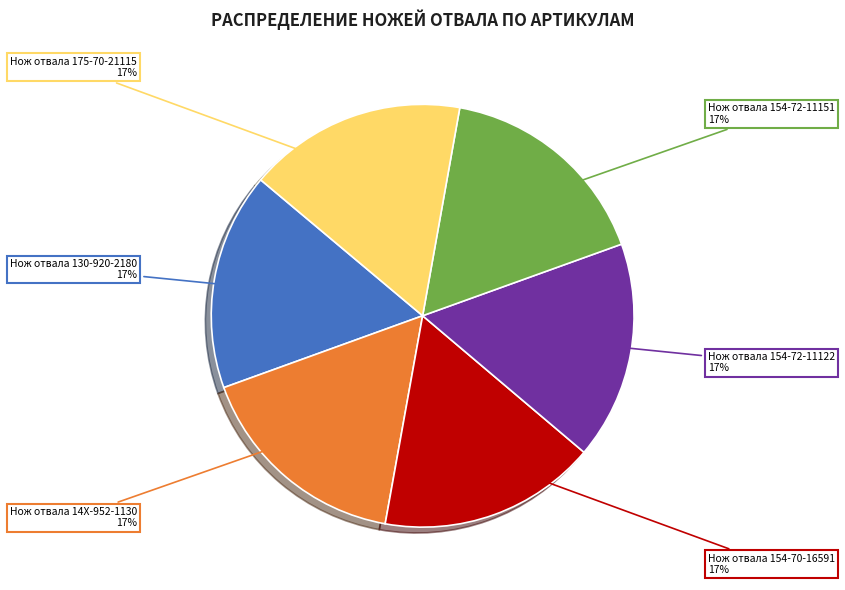

What is the ratio of the value at Нож отвала 14X-952-1130 to the value at Нож отвала 175-70-21115?

1.0